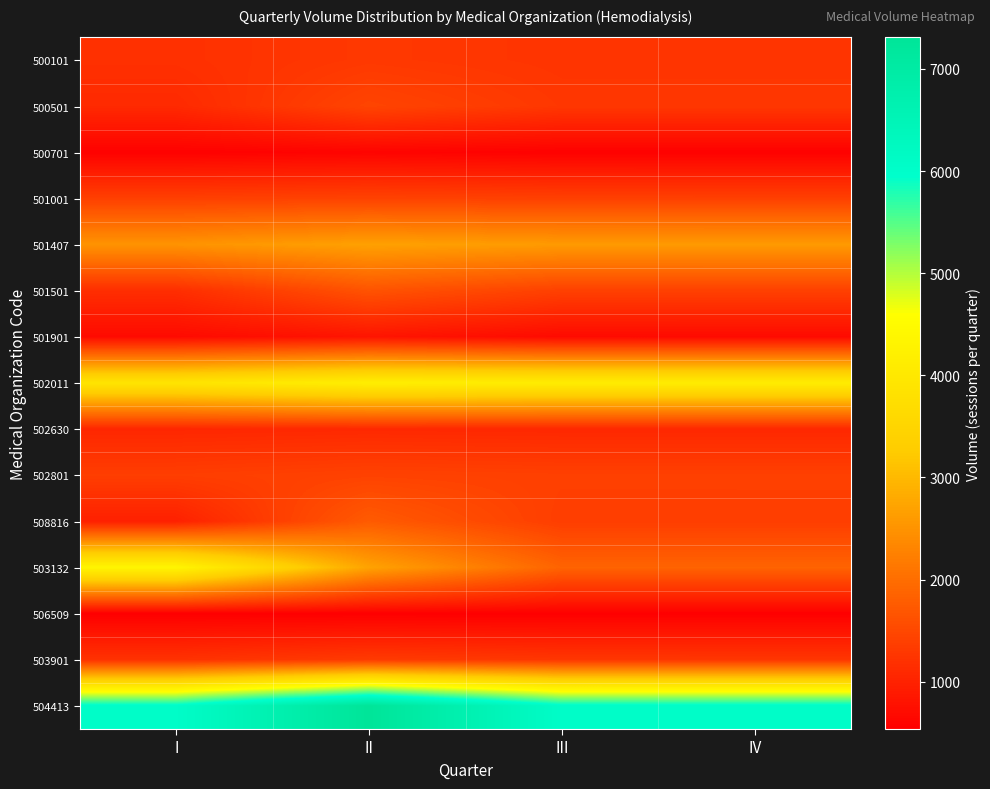

What is the spread (max minus min) of values at IV?

5524